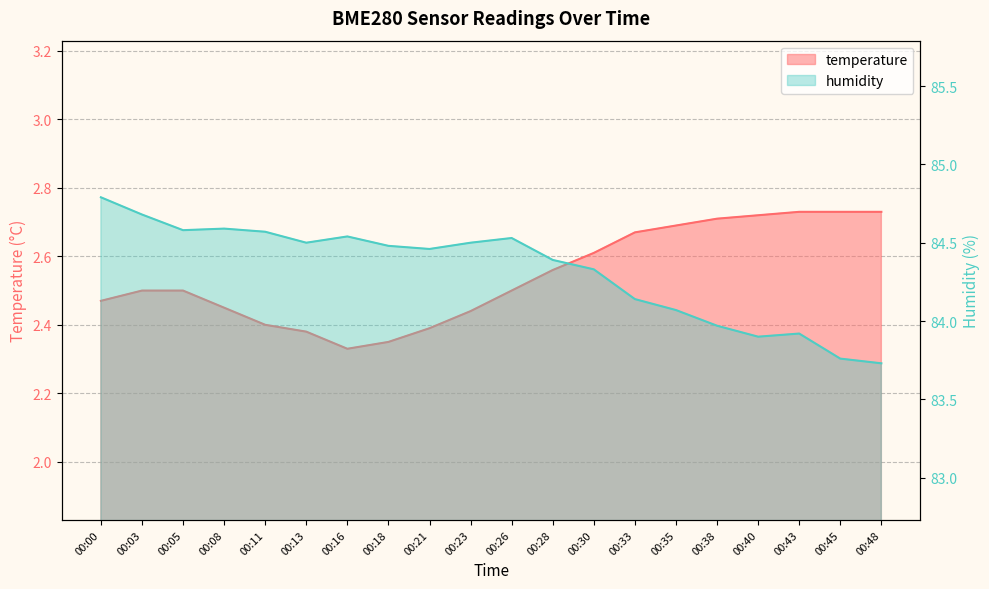

Which category has the lowest value across all series?

00:16